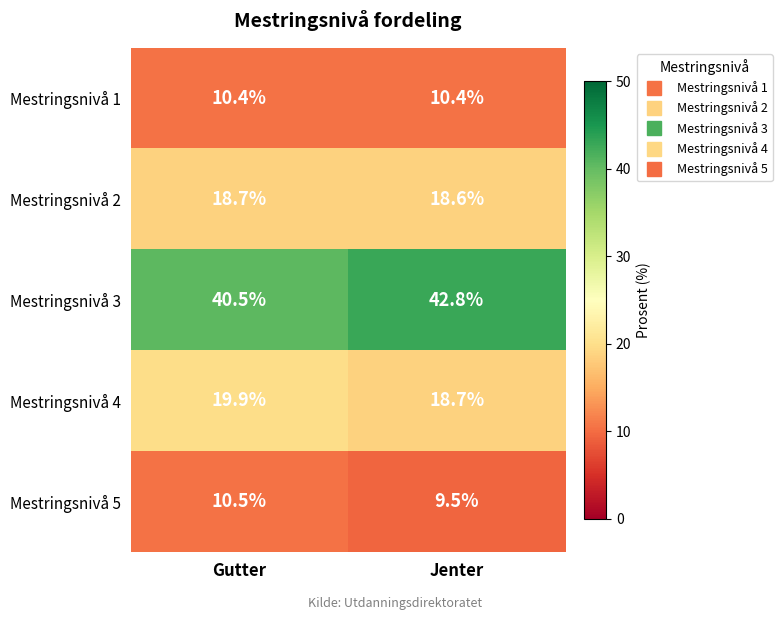

How many data points does each series have?

2